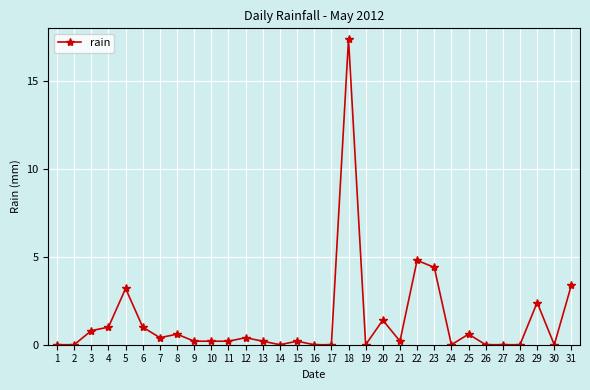

True or false: the data shows 5.9 at 31.

False